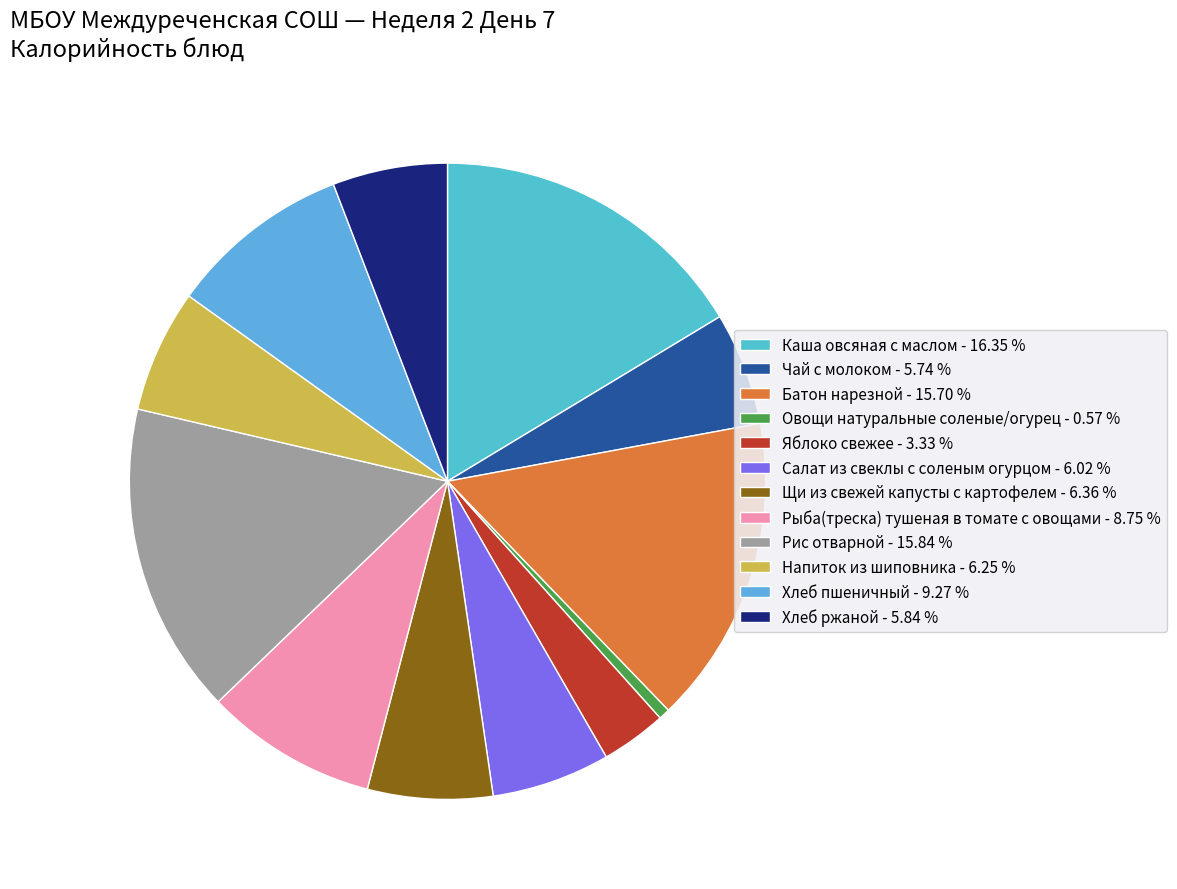

How many segments does this pie chart have?

12